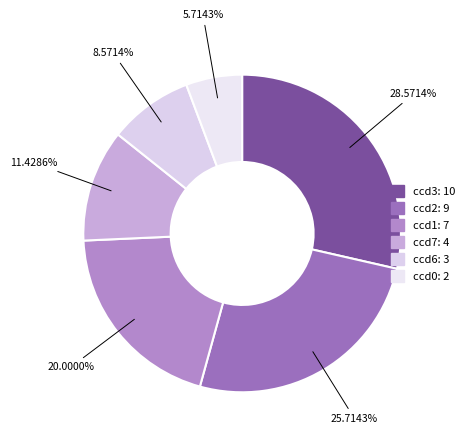

Count the number of slices in the pie.

6